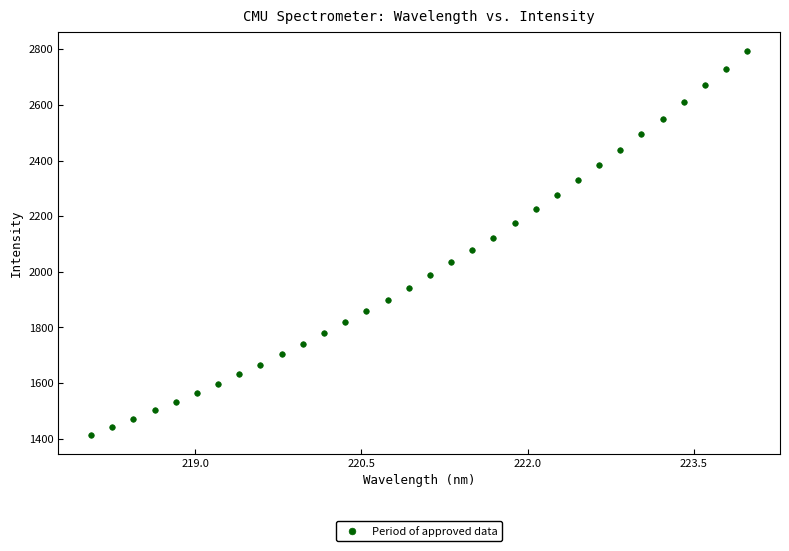

What is the range of Y values (max minus min)?

1379.2